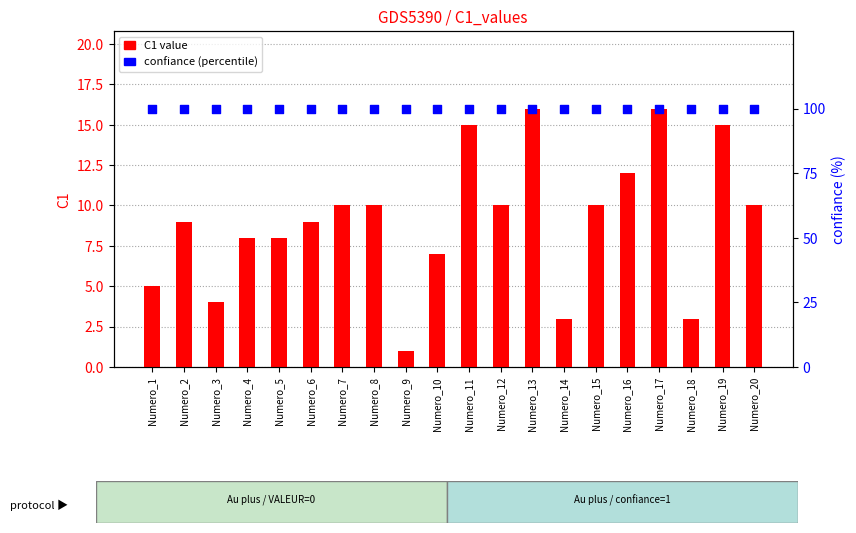

At how many categories does at least one series exceed 95?

20